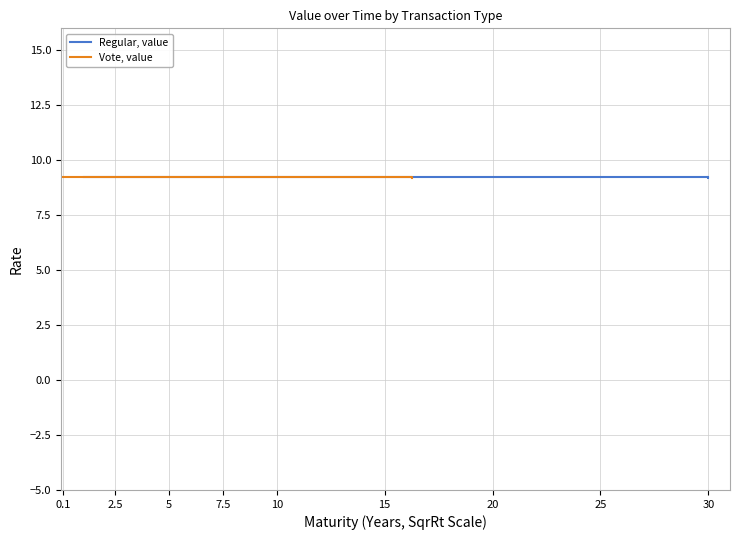

What is the lowest value of the Vote, value series?

9.2